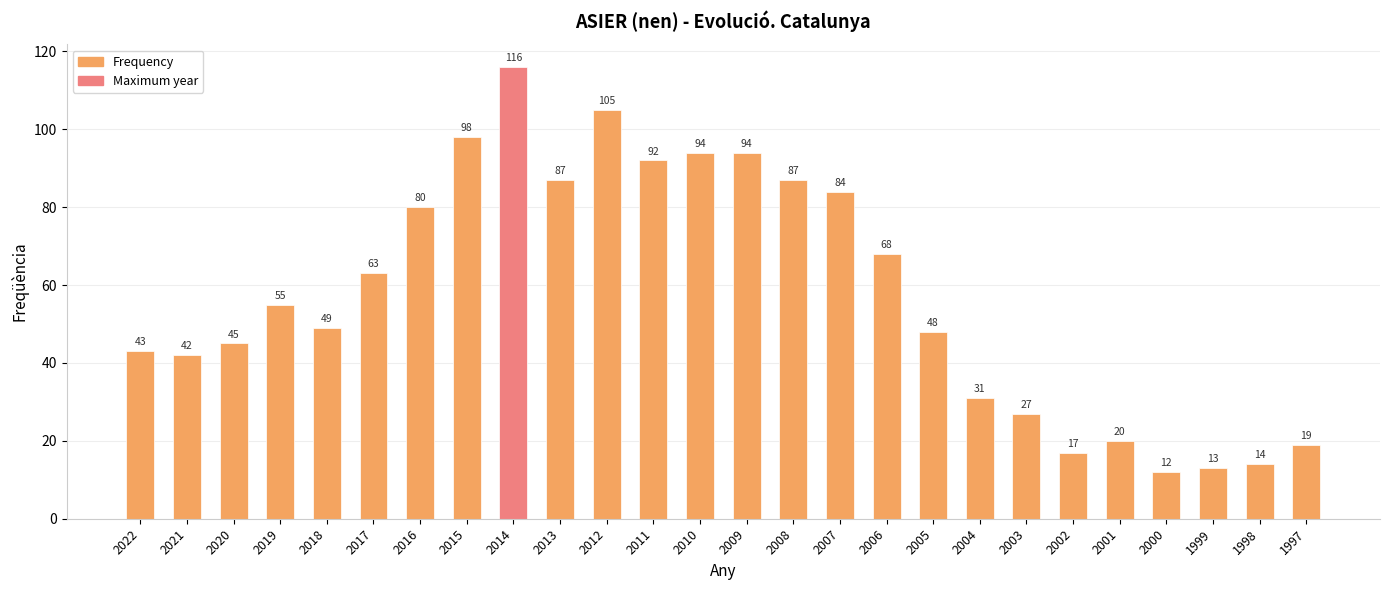

What is the difference between the second highest and second lowest values?

92